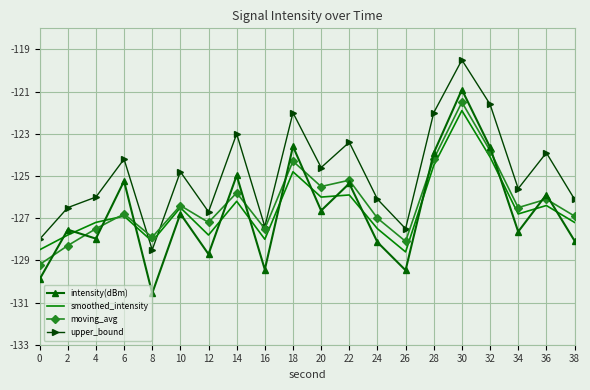

The value of moving_avg at 8 is -127.9. True or false?

True